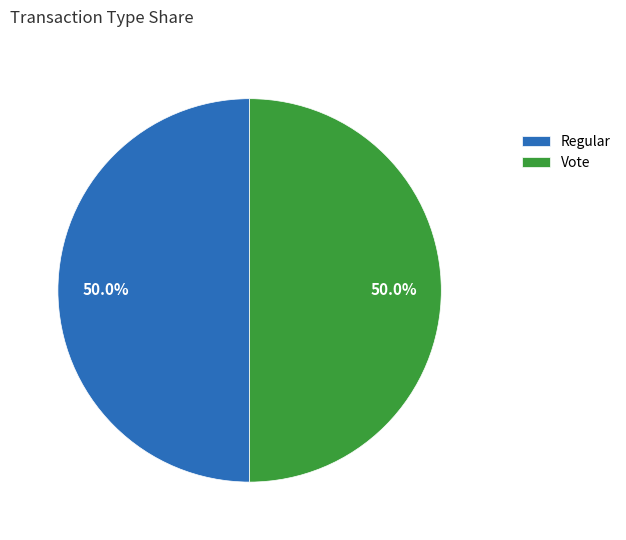

What percentage do Regular and Vote together represent?

100.0%